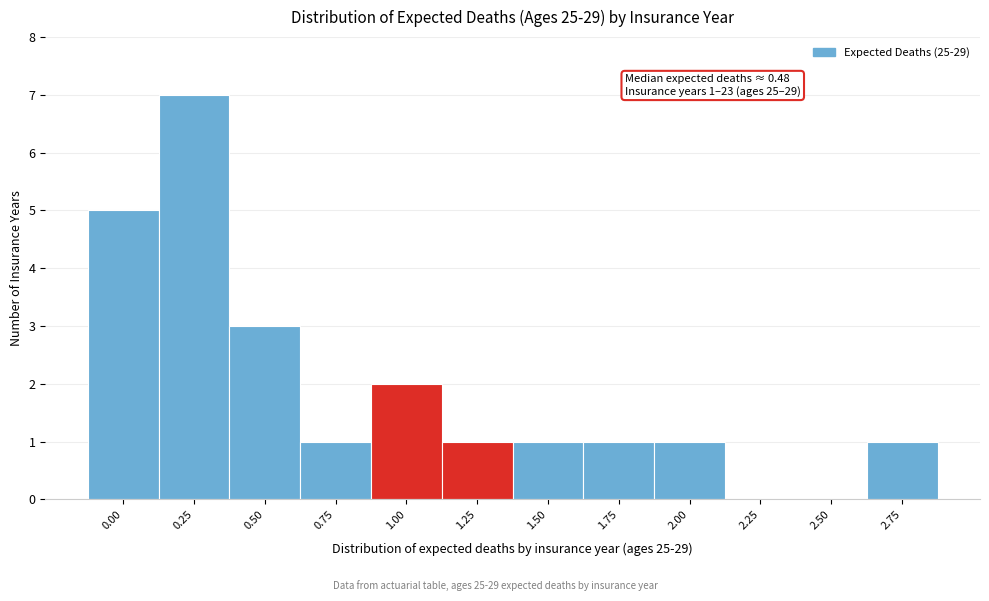

Reading right to left, what are all the values shown in this chart?

2.75=1	2.50=0	2.25=0	2.00=1	1.75=1	1.50=1	1.25=1	1.00=2	0.75=1	0.50=3	0.25=7	0.00=5